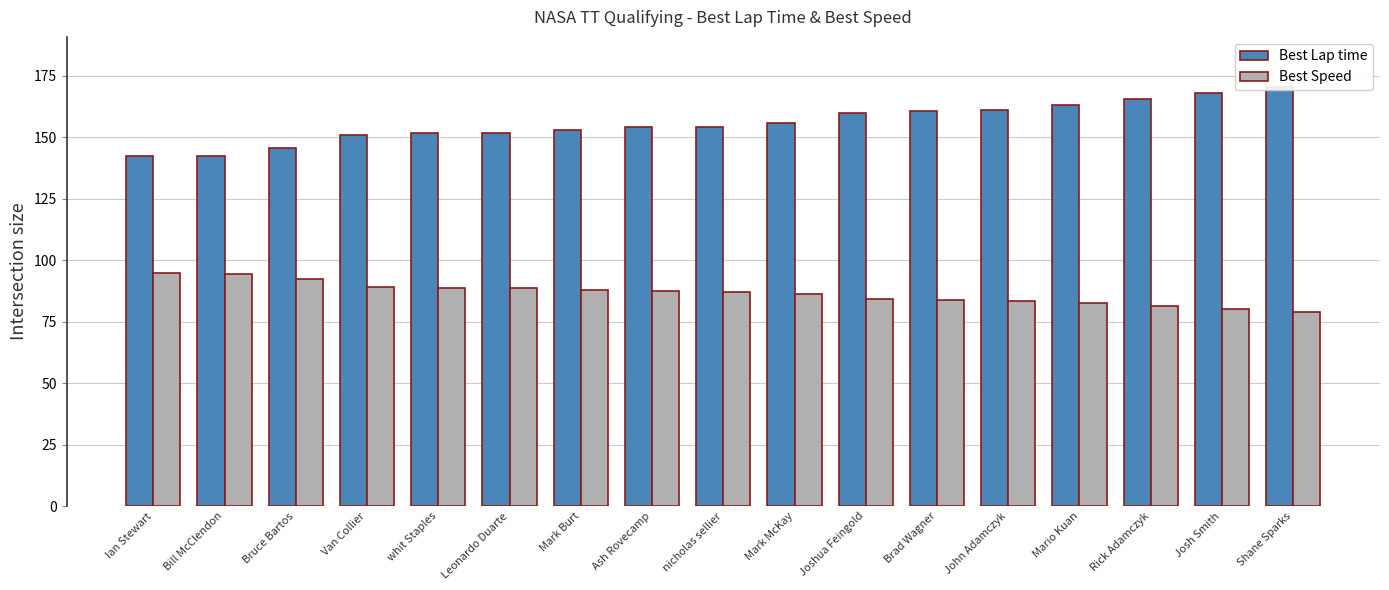

Which has a higher value, Ian Stewart or John Adamczyk?

John Adamczyk